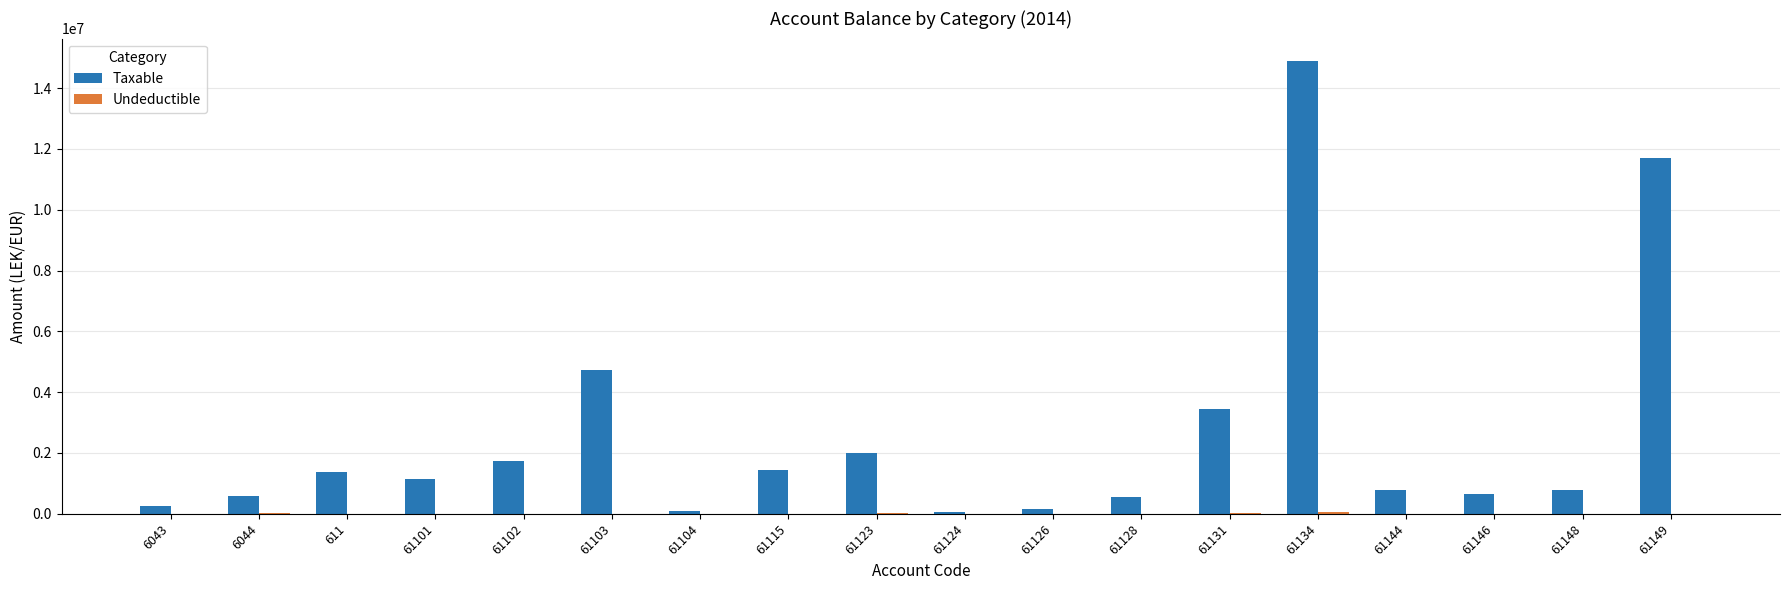

What is the maximum value shown in the chart?

14887859.8